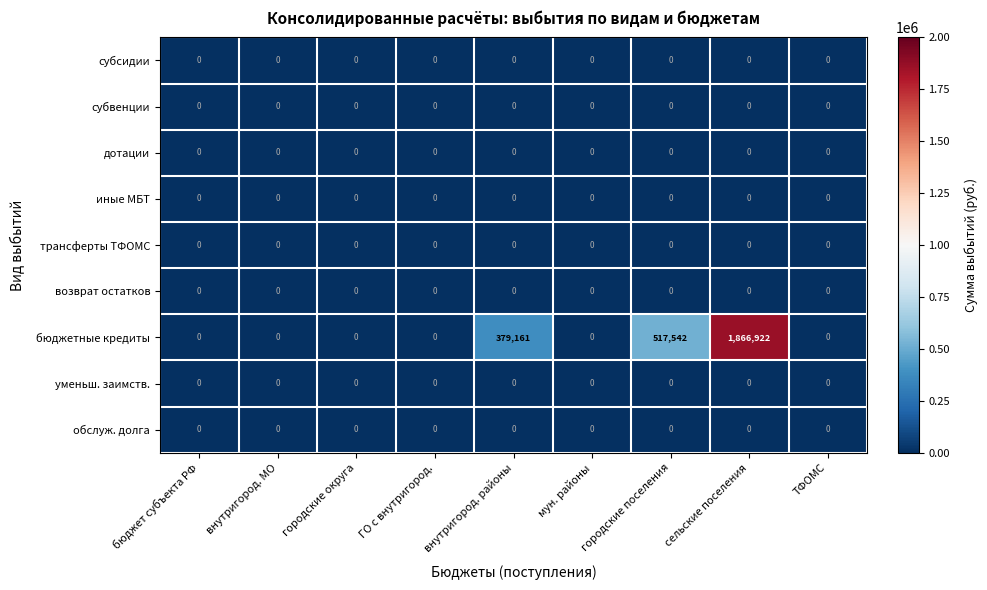

Count the number of data series in this chart.

9